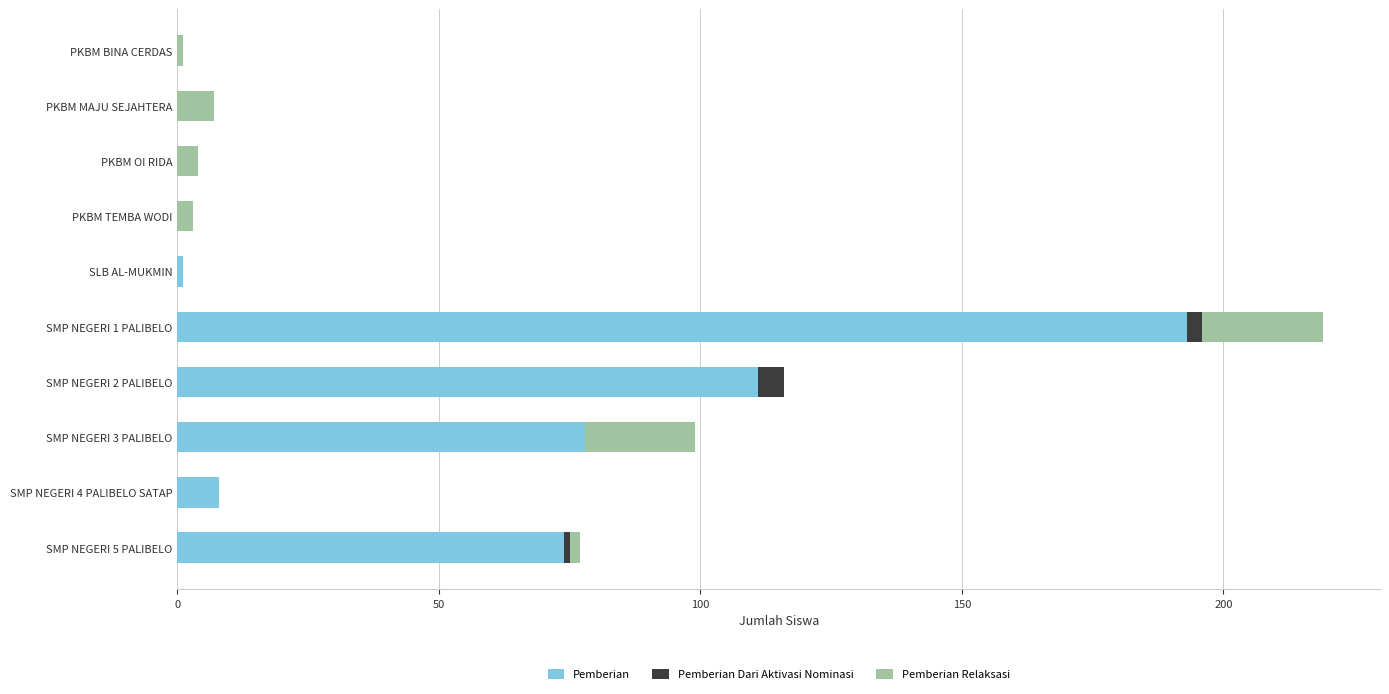

What is the maximum value for Pemberian?

193